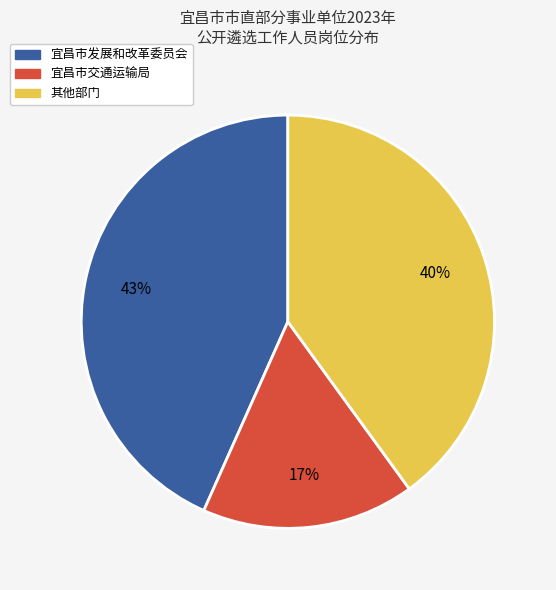

To the nearest percent, what is the average slice percentage?

33%